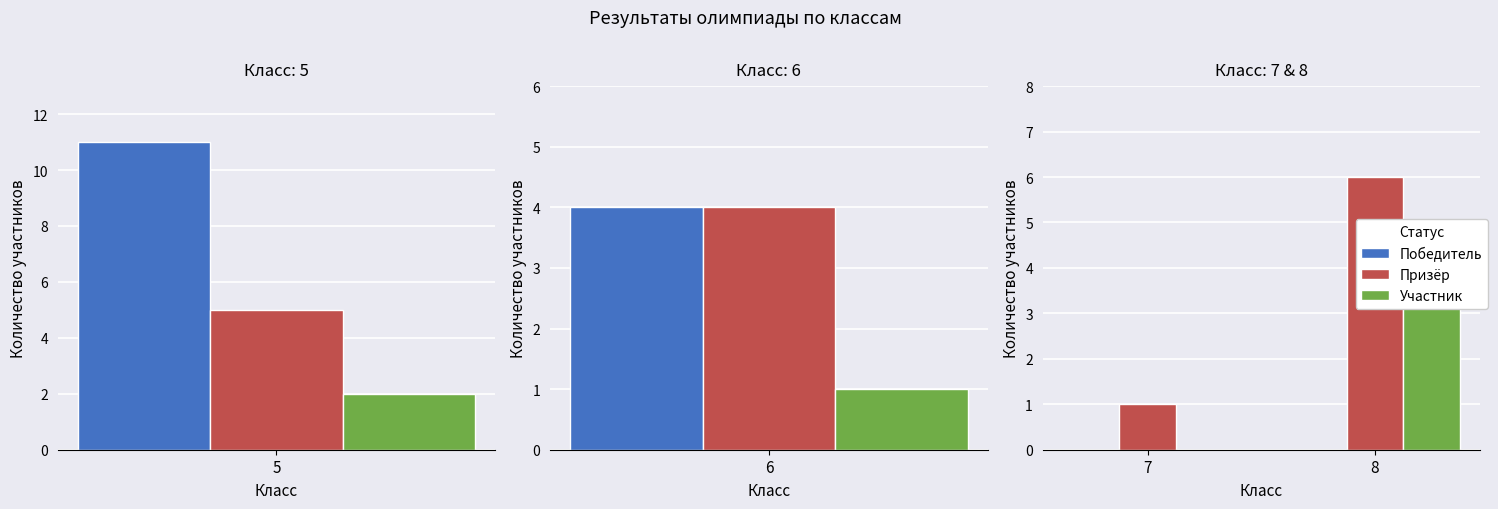

What is the average value of the Участник series?

2